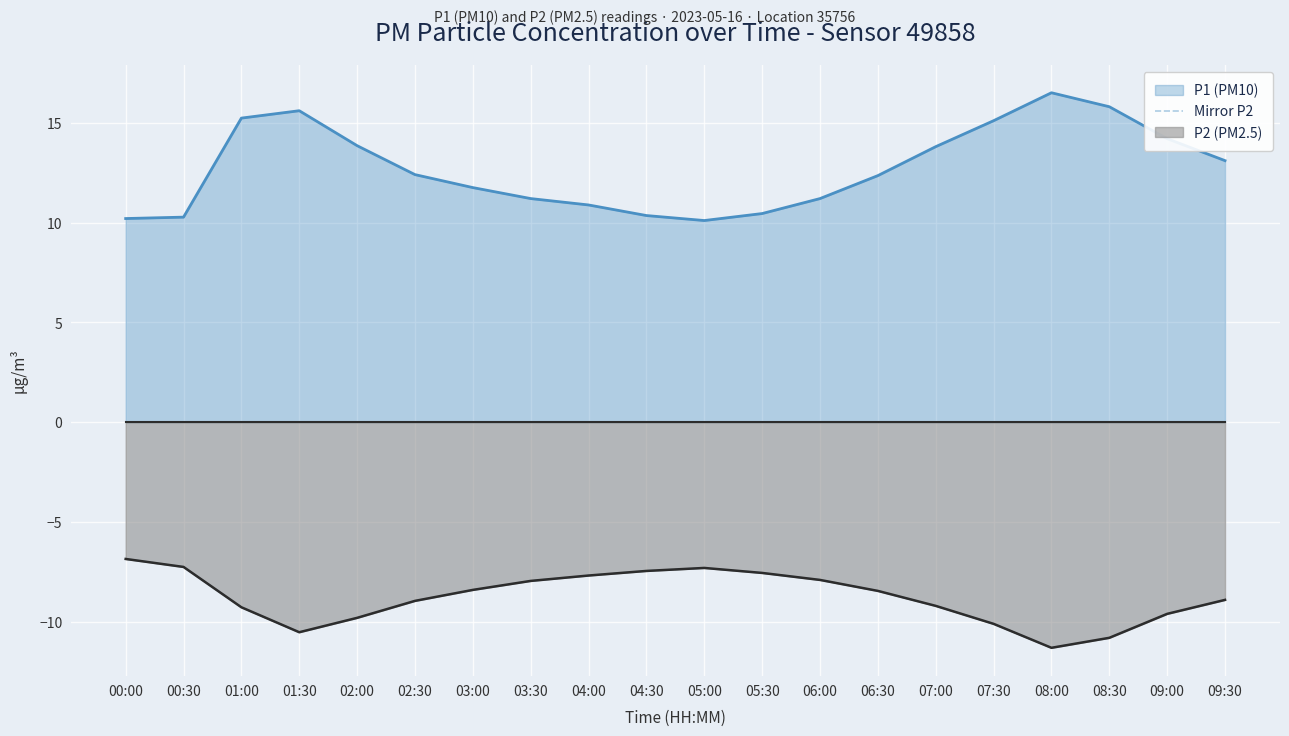

What is the value of the 18th point from the left?

-10.8